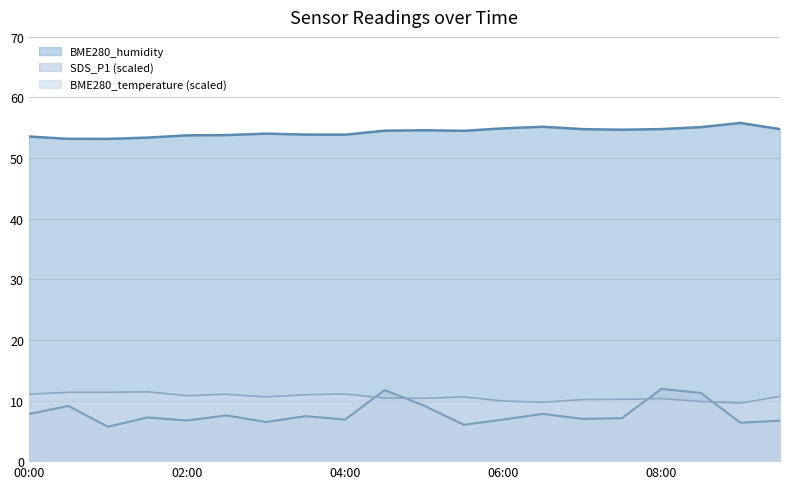

What is the label of the 5th point from the right?

07:30